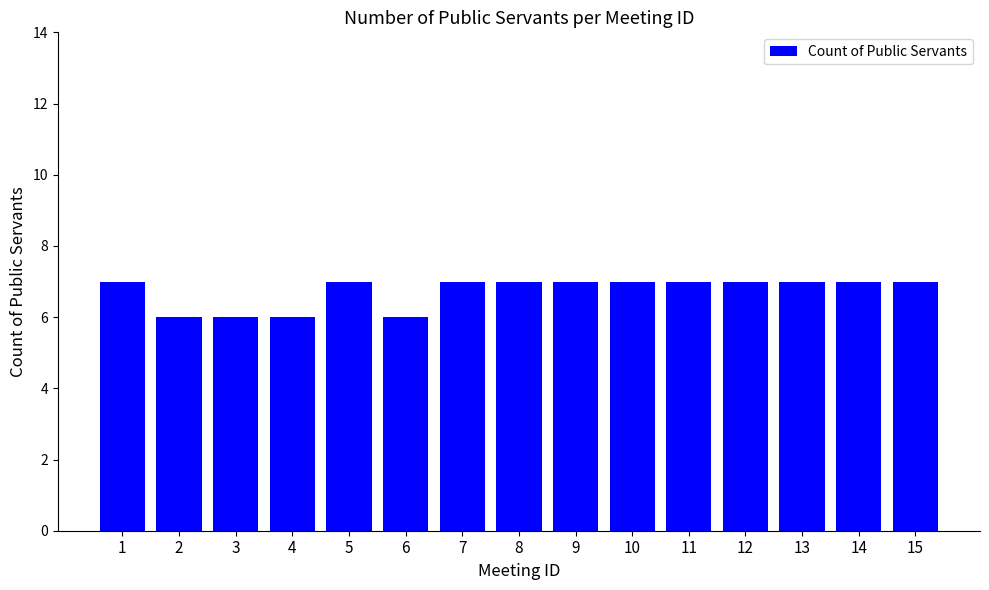

What is the difference between the maximum and minimum values?

1